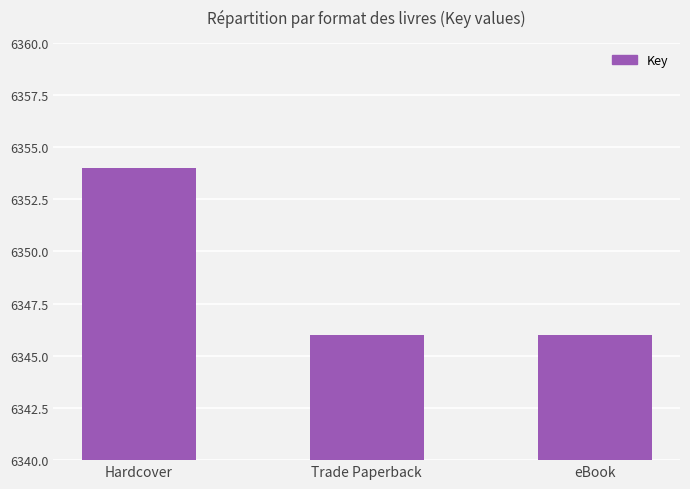

How many distinct data groups are displayed?

1